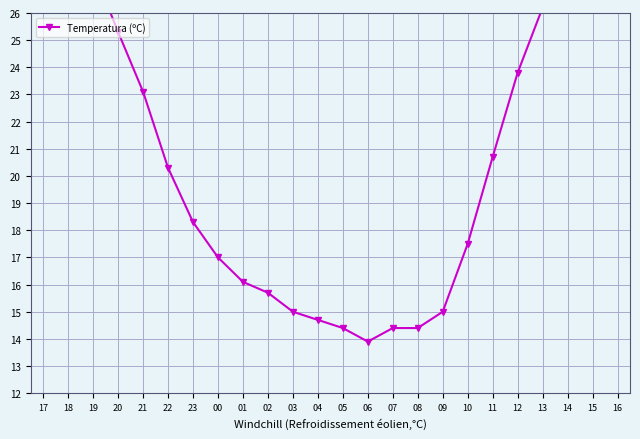

Which label corresponds to the smallest value in the chart?

06